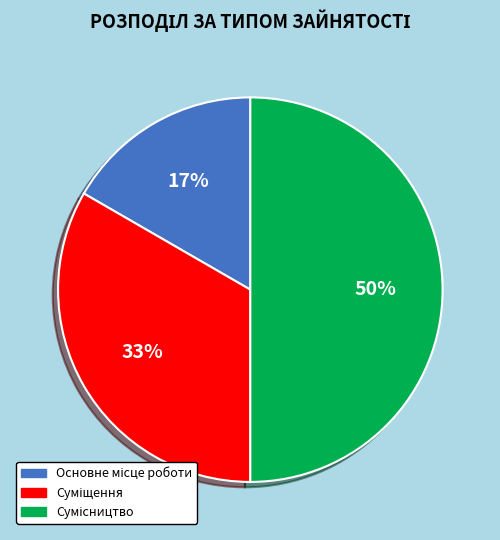

To the nearest percent, what is the difference between the largest and smallest slice percentages?

33%